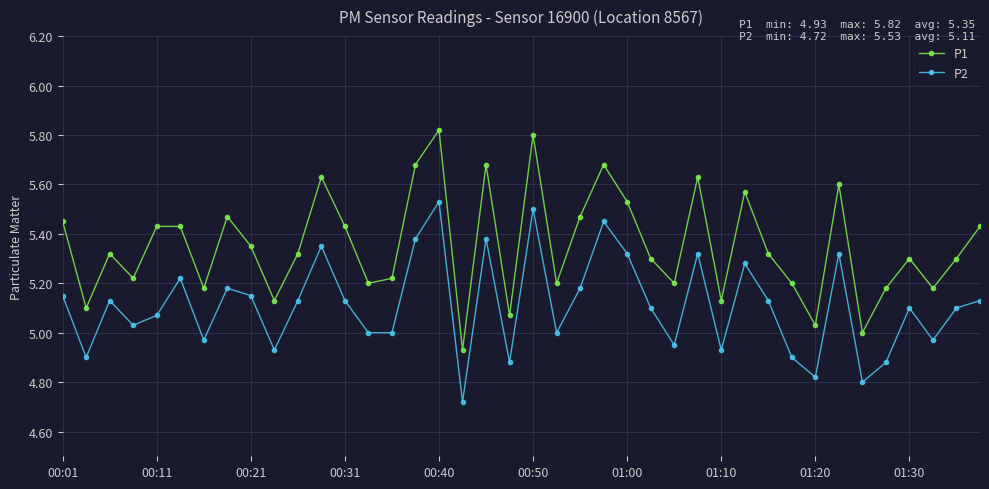

What is the sum of all P1 values?

214.1